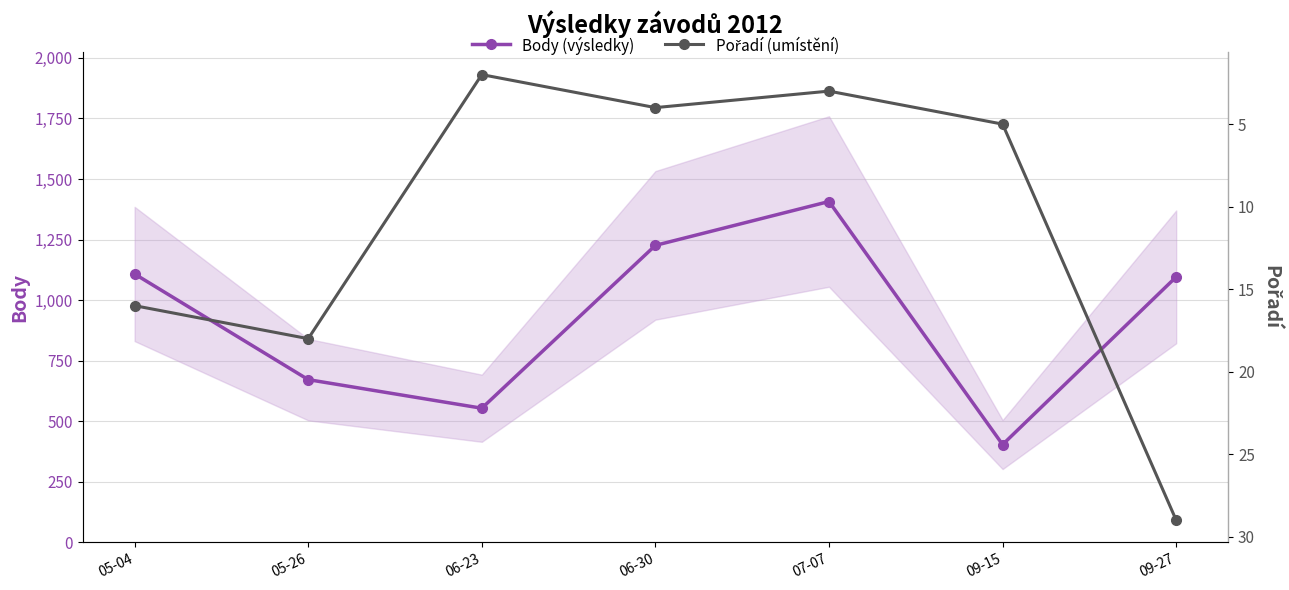

At how many categories does at least one series exceed 1271?

1